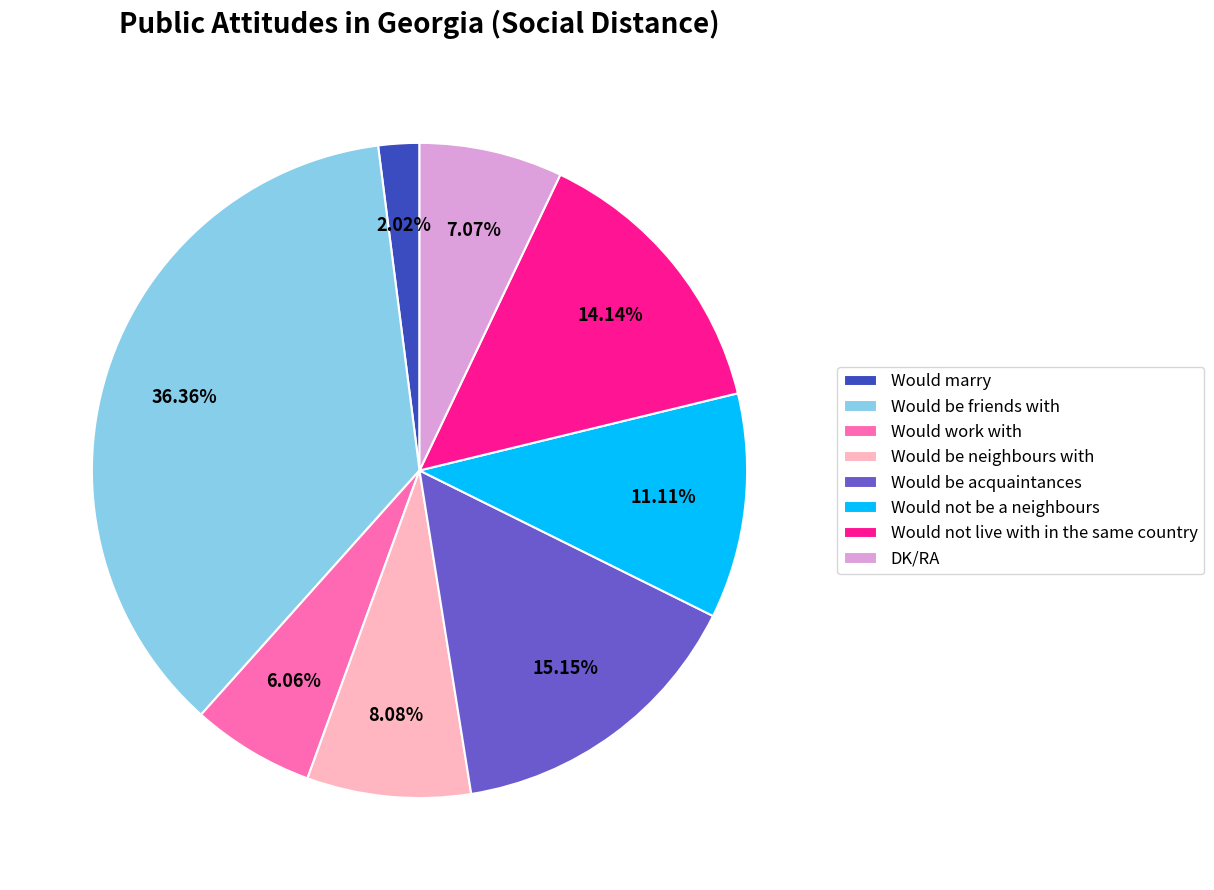

Is there a majority slice in this chart?

No